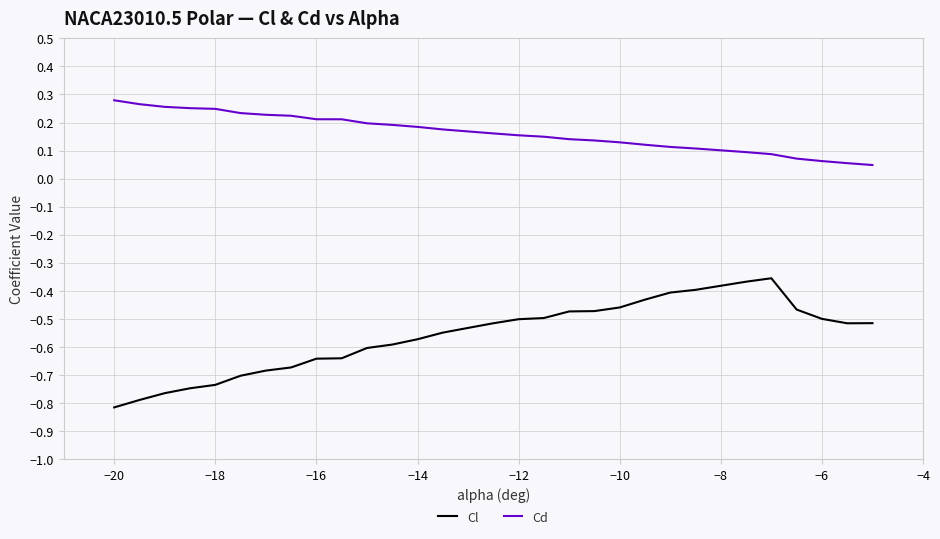

Which series has the widest spread of values?

Cl